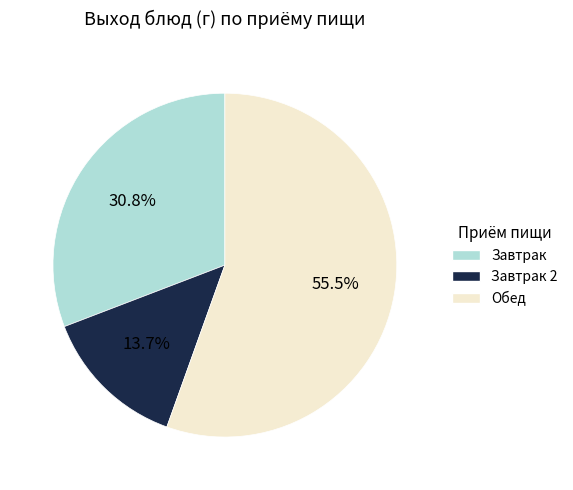

What is the smallest slice in the pie chart?

Завтрак 2